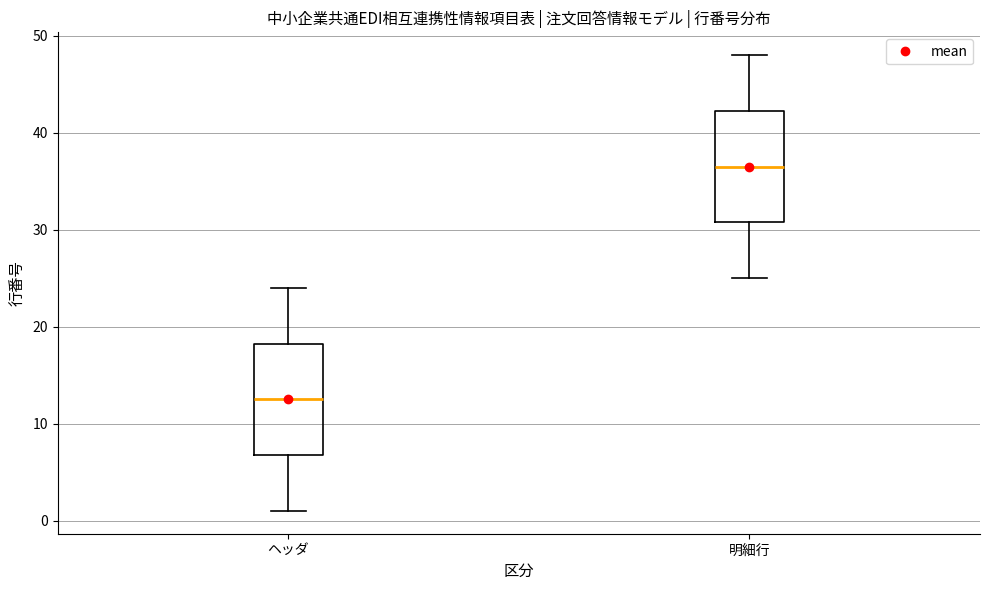

Where does the median line of the box for ヘッダ sit on the y-axis? The values are not printed on the chart, so give them approximately, as read against the axis.

13